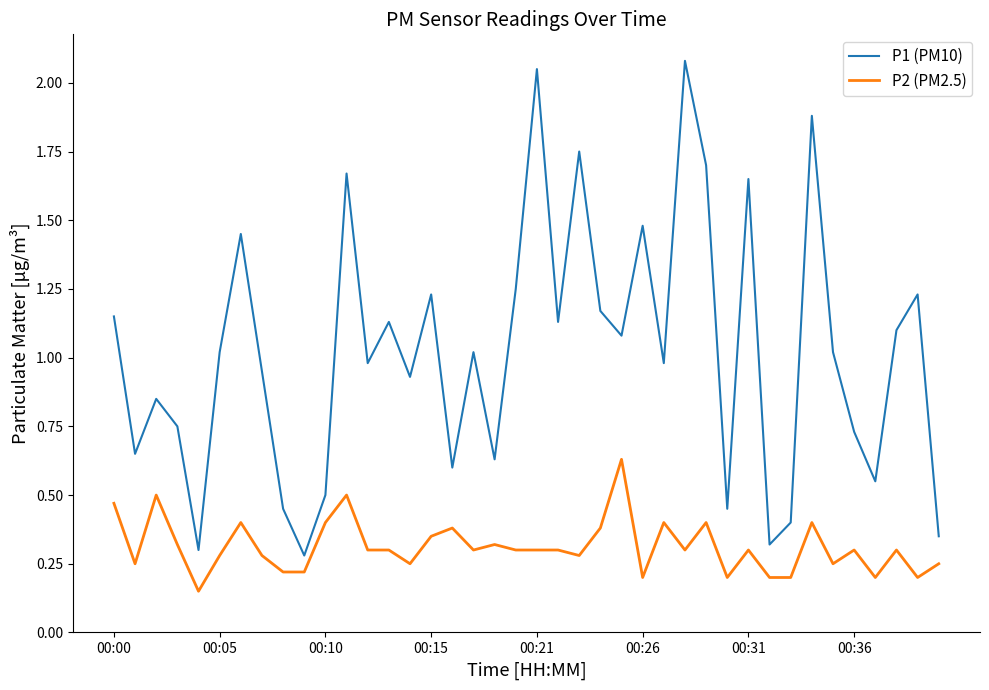

Does the chart display data point markers on the line(s)?

No